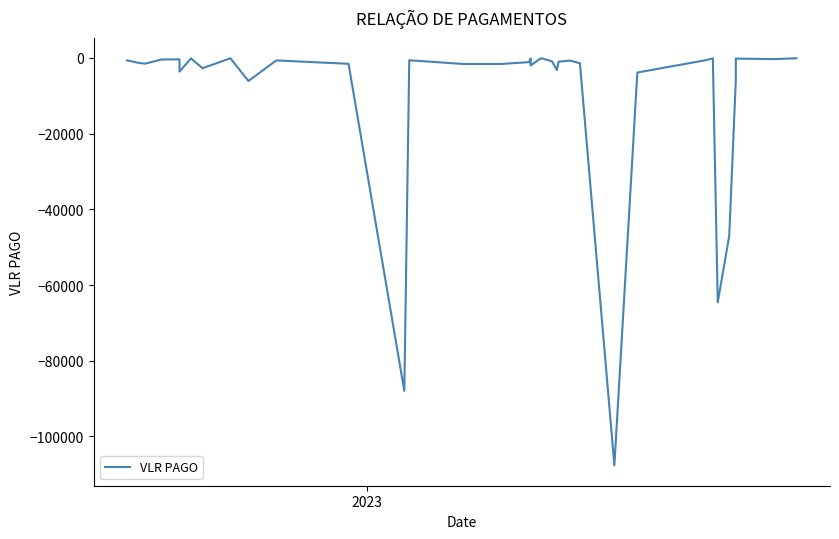

How many values are below -964?

19